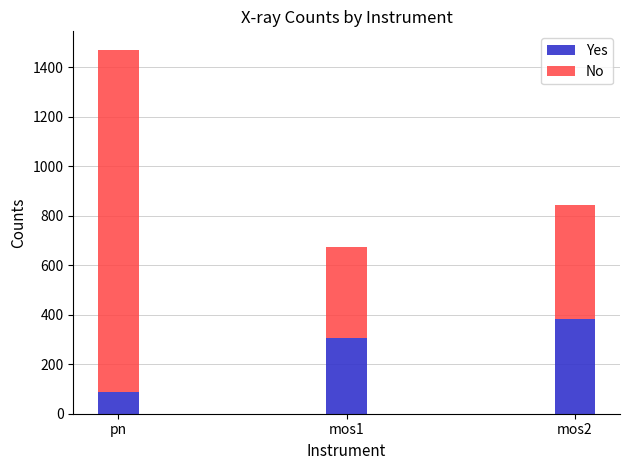

Read the Yes value at mos1.

307.5